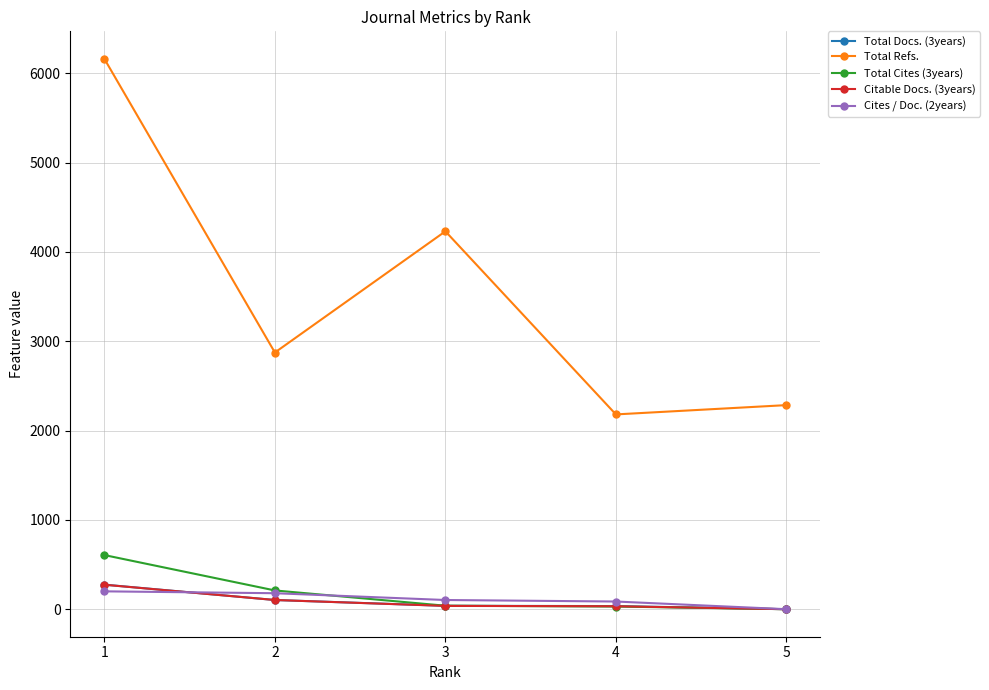

What is the maximum value shown in the chart?

6162